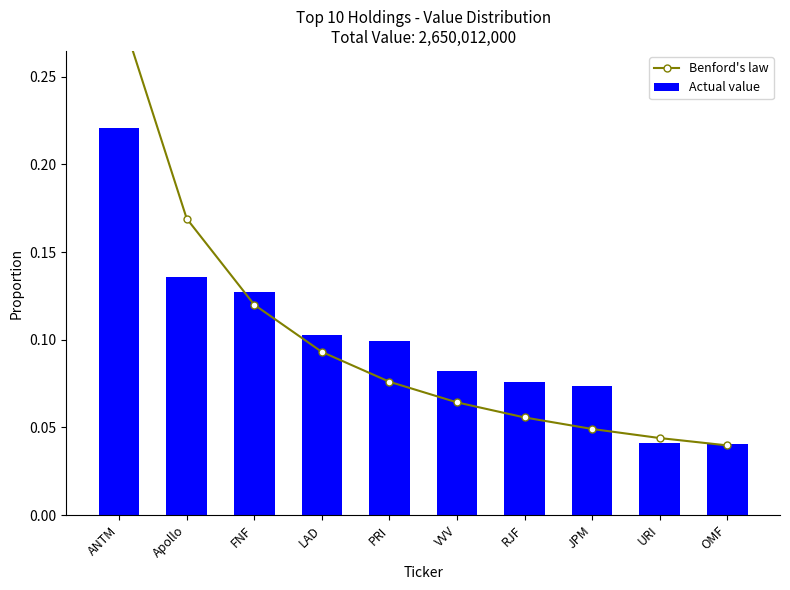

Reading left to right, extract all data points from this chart.

Benford's law: 0.3	0.2	0.1	0.1	0.1	0.1	0.1	0.0	0.0	0.0
Actual value: 0.2	0.1	0.1	0.1	0.1	0.1	0.1	0.1	0.0	0.0